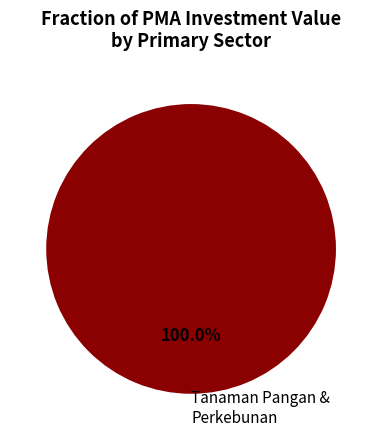

Is there a majority slice in this chart?

Yes